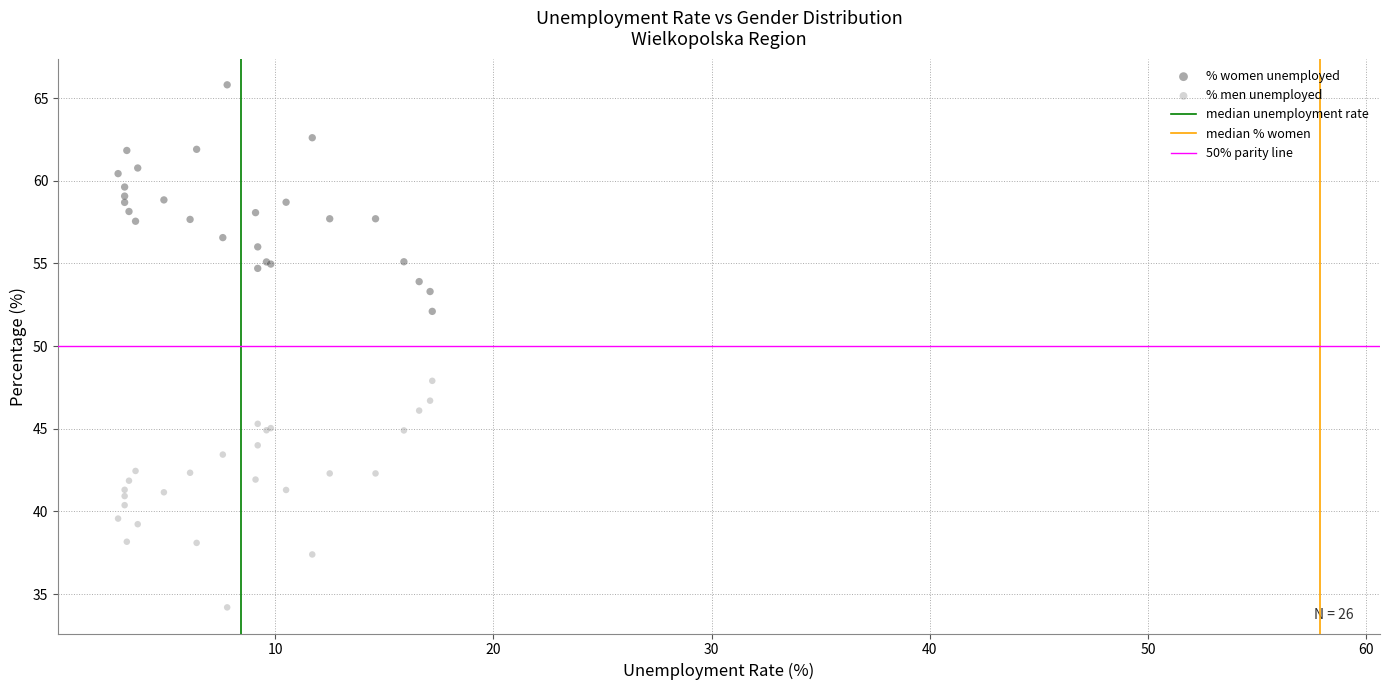

What is the X range (max minus min) for the scatter plot?

14.4